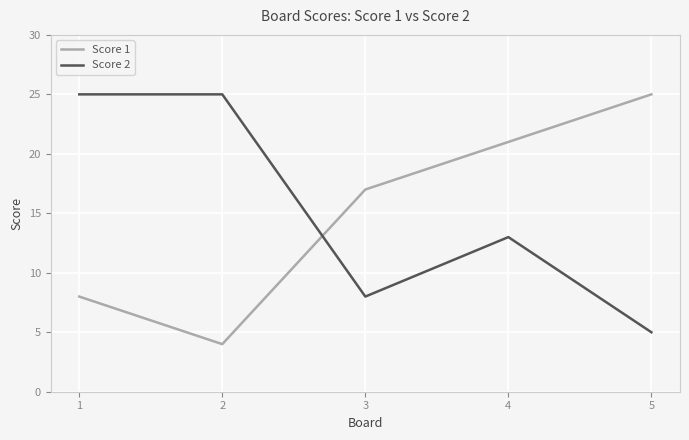

What is the total value across all series at 1?

33